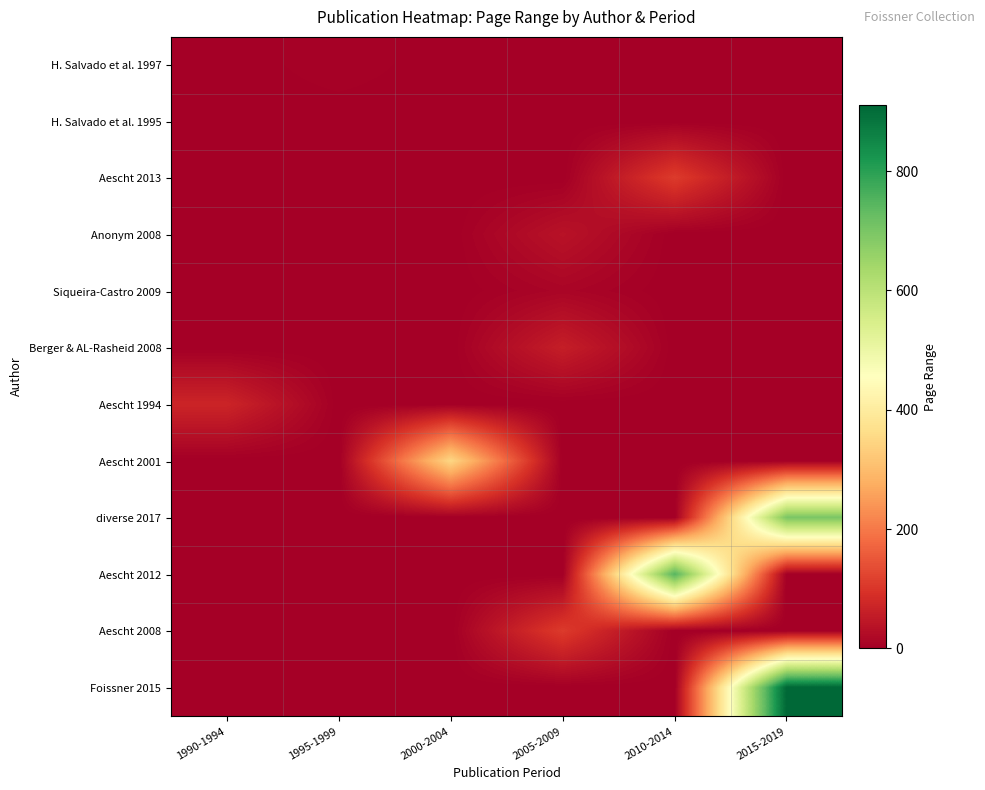

Which has a higher value, 1990-1994 or 2005-2009?

1990-1994